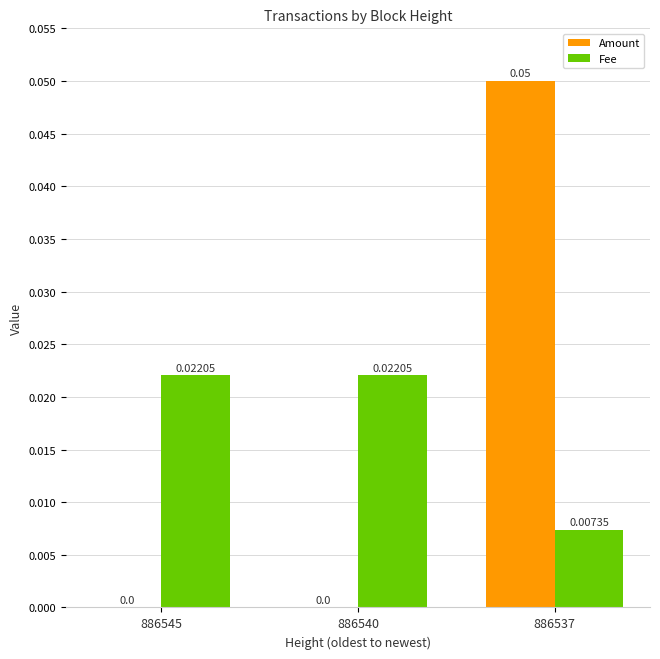

Which series has the largest total across all categories?

Fee